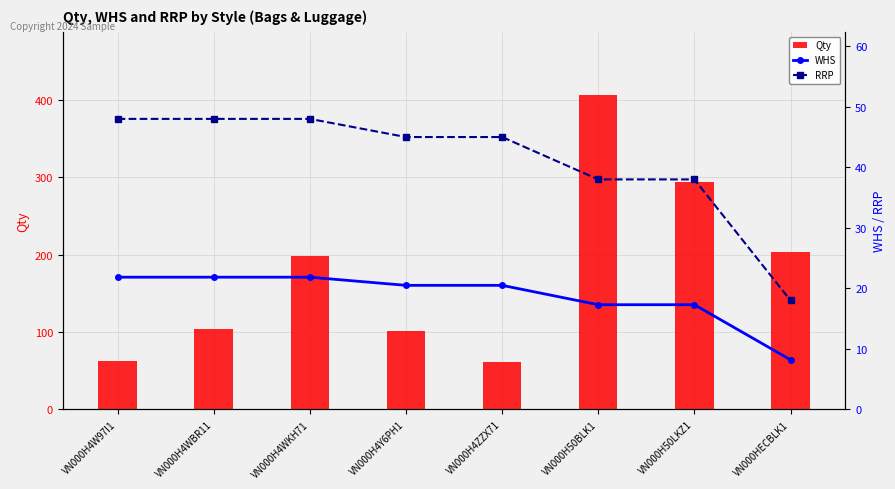

Which series has the largest total across all categories?

Qty